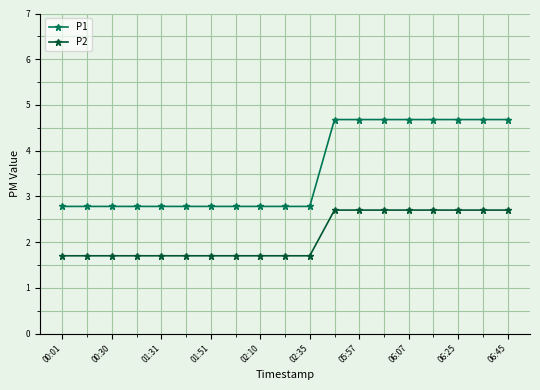

Rank the series by their maximum value, from highest to lowest.

P1, P2